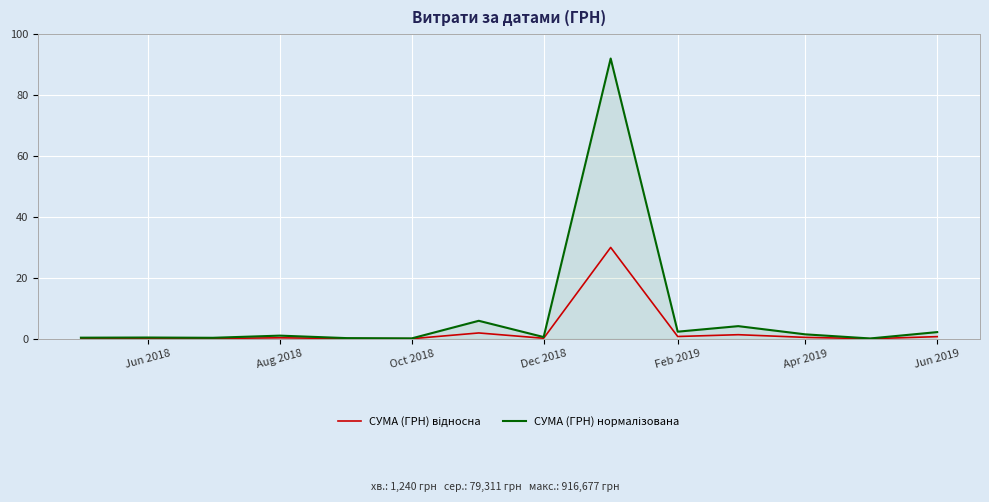

What is the maximum value shown in the chart?

92.0